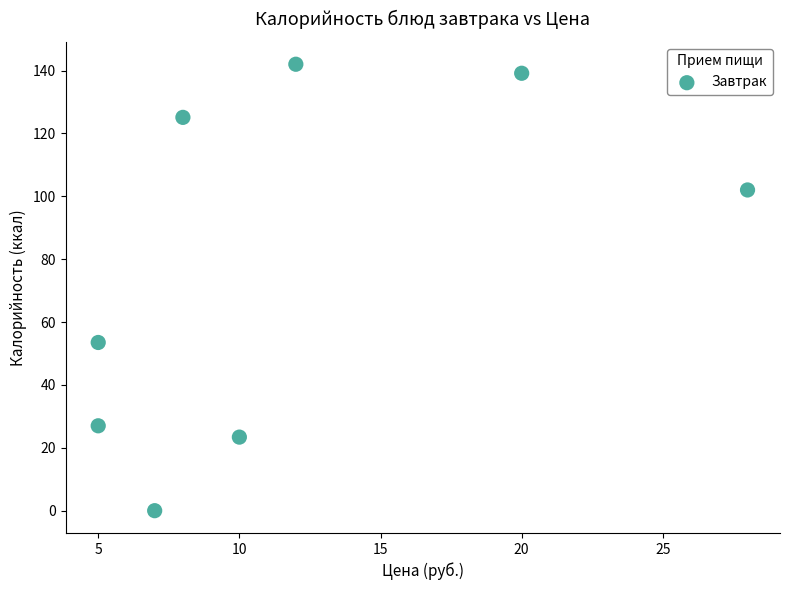

What is the average X value?

11.9